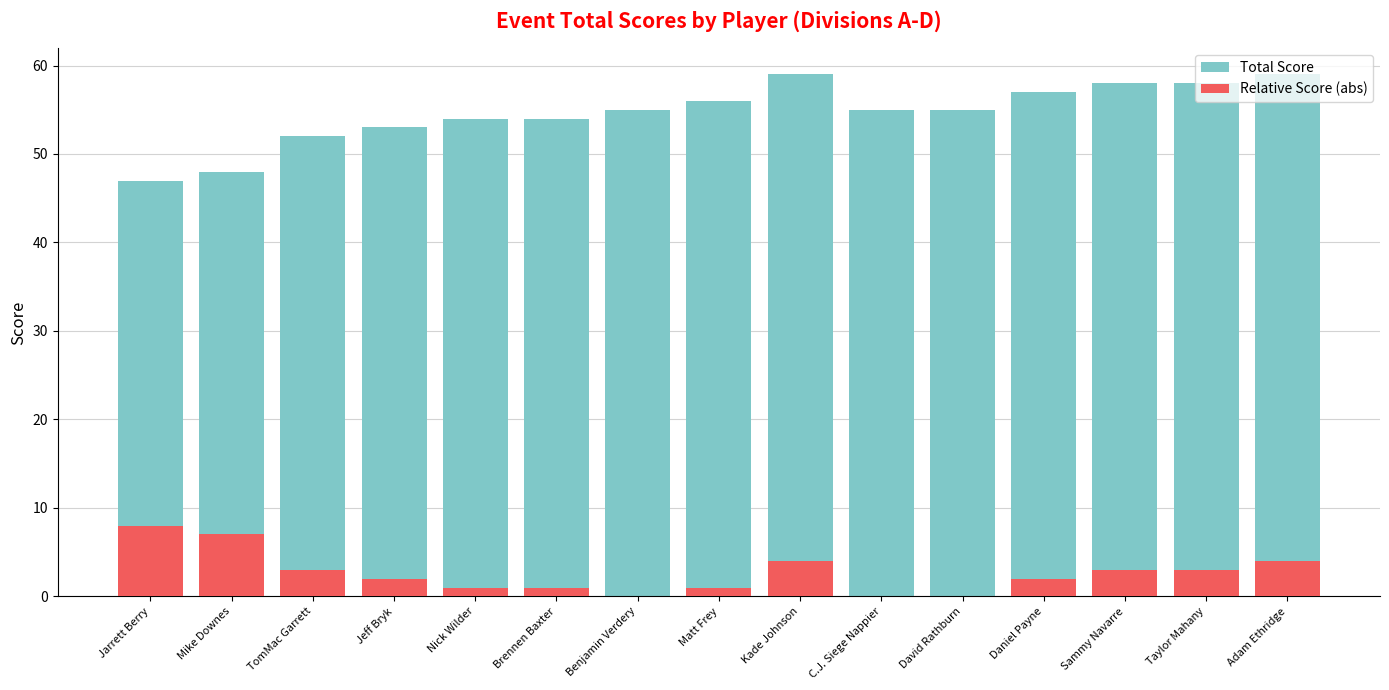

List the labels in order of Total Score value, largest first.

Kade Johnson, Adam Ethridge, Sammy Navarre, Taylor Mahany, Daniel Payne, Matt Frey, Benjamin Verdery, C.J. Siege Nappier, David Rathburn, Nick Wilder, Brennen Baxter, Jeff Bryk, TomMac Garrett, Mike Downes, Jarrett Berry